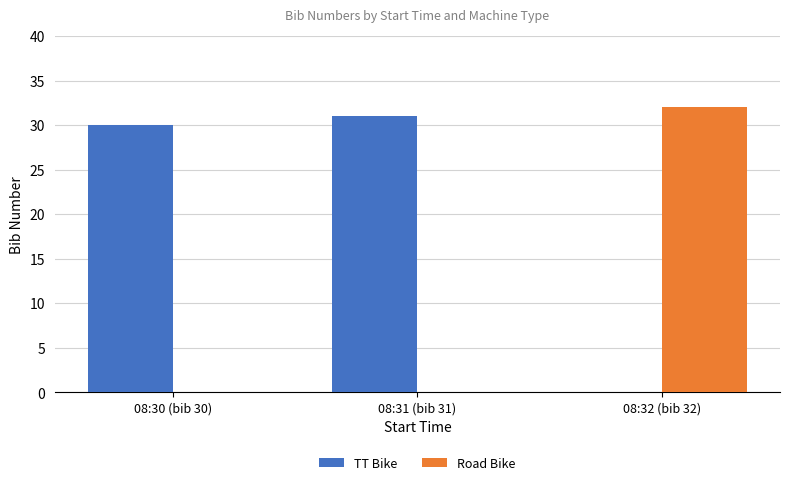

Which series has the largest total across all categories?

TT Bike